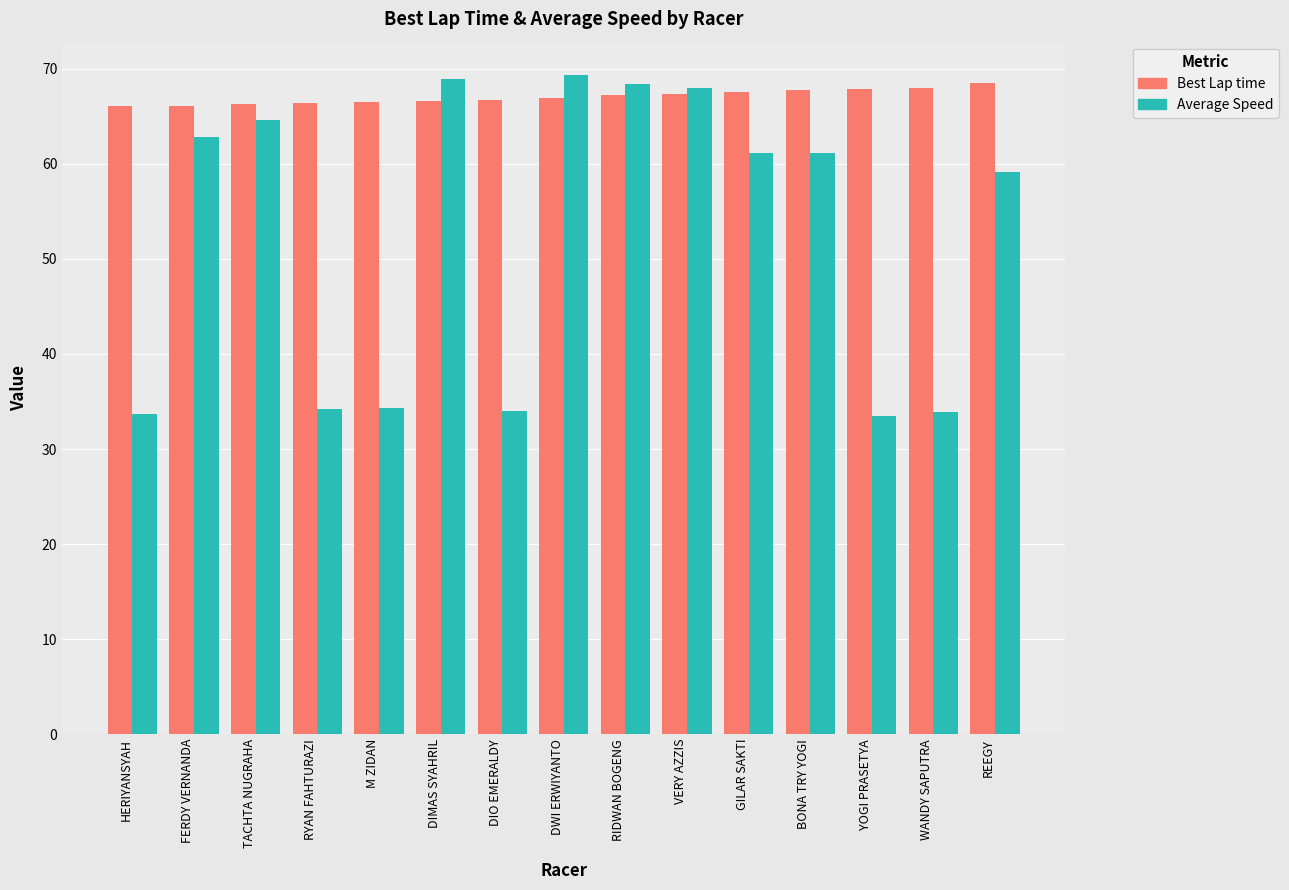

What is the difference between the Best Lap time values at DIO EMERALDY and WANDY SAPUTRA?

1.3